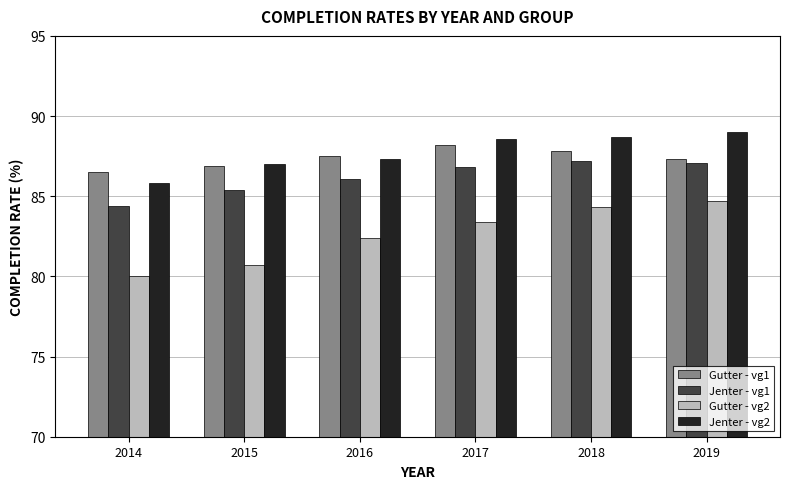

What is the maximum value for Jenter - vg2?

89.0